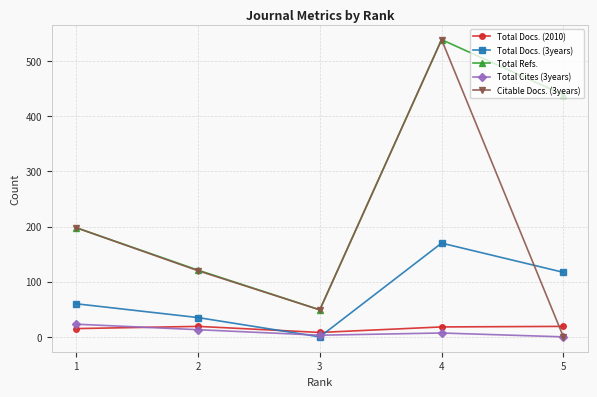

Where is the first local minimum for Total Refs.?

3